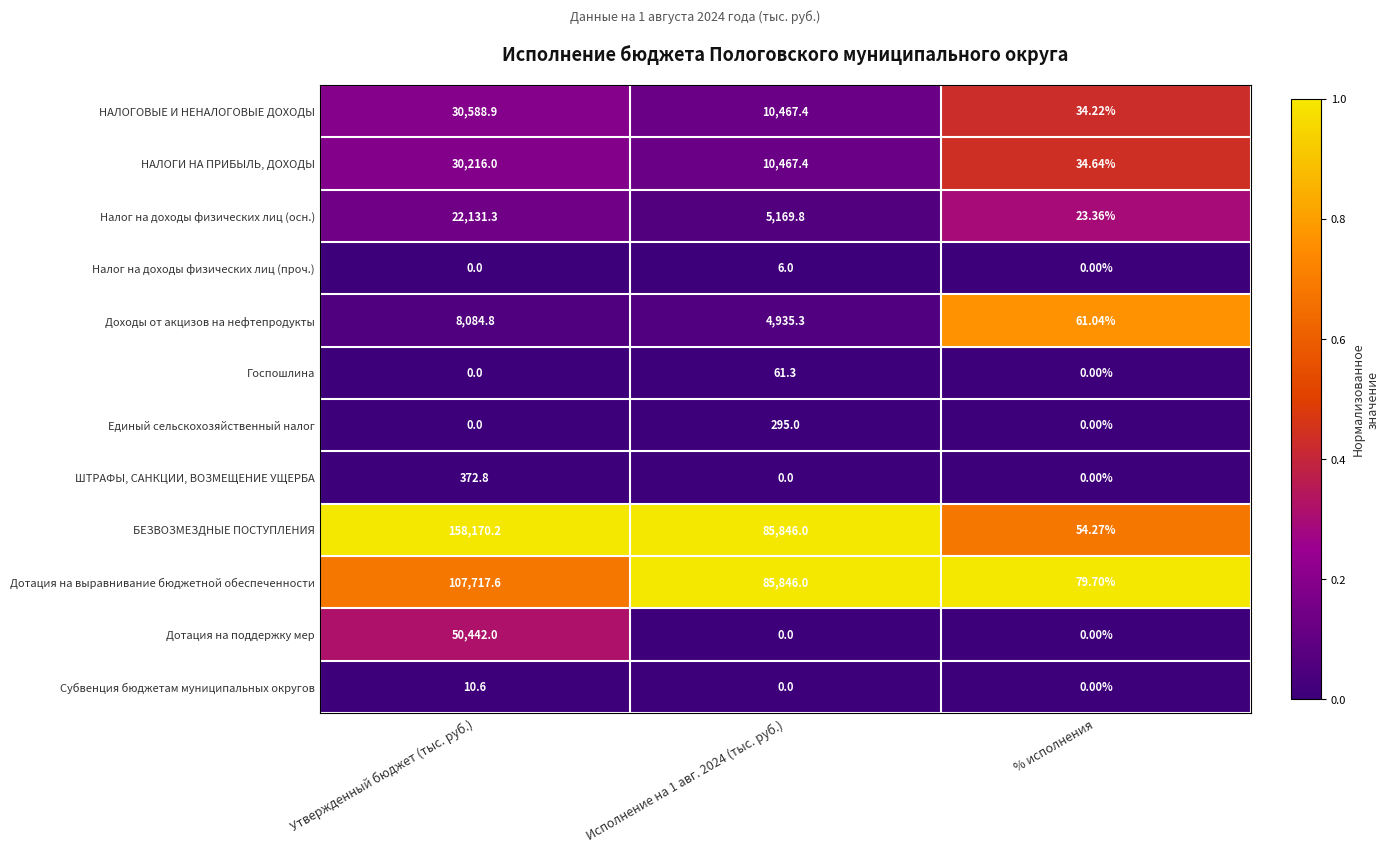

Count the number of data series in this chart.

12